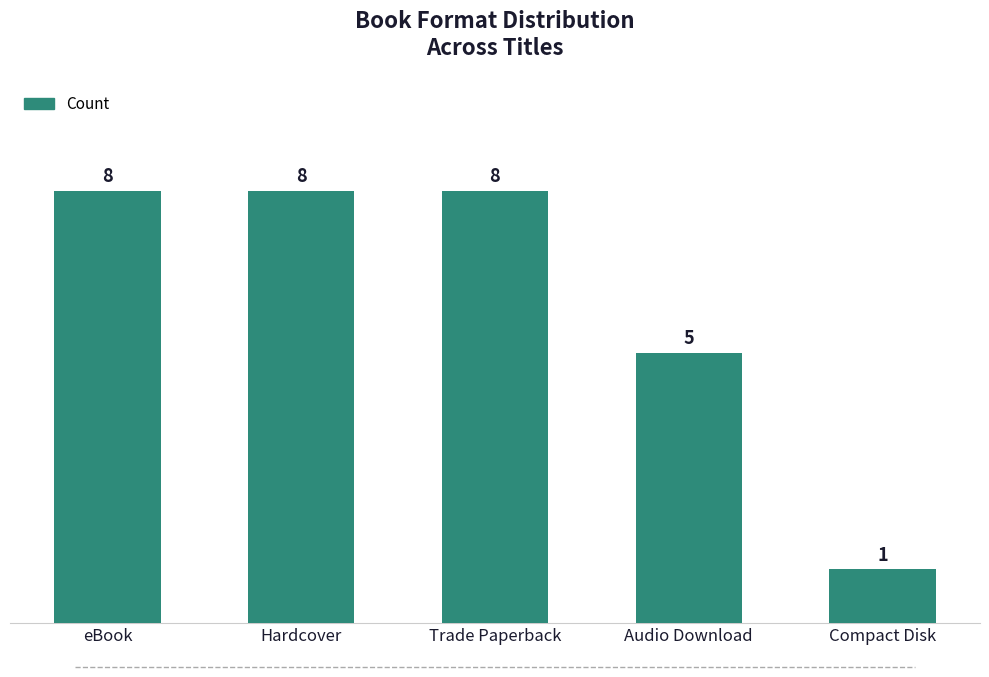

Does the chart contain any negative values?

No